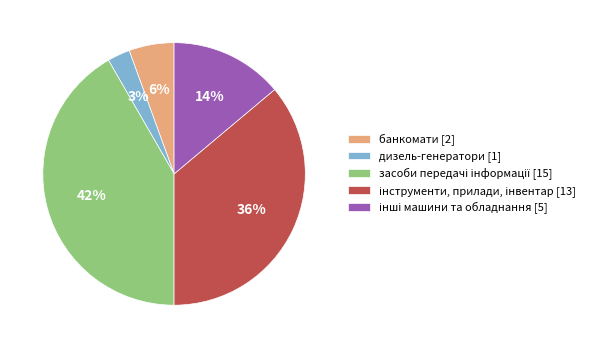

To the nearest percent, what percentage of the pie is банкомати [2]?

6%